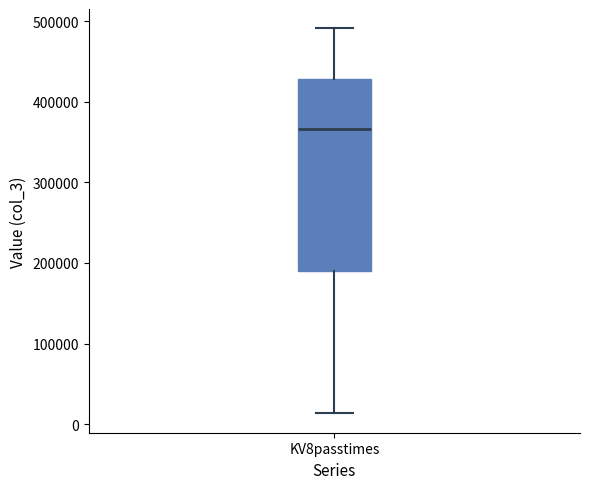

Read this box plot against the y-axis: the position of the median line, the range covered by the box, and the ends of both whiskers. The values are not printed on the chart, so give them approximately, as read against the axis.

median 370000, box 190000 to 430000, whiskers 10000 to 490000